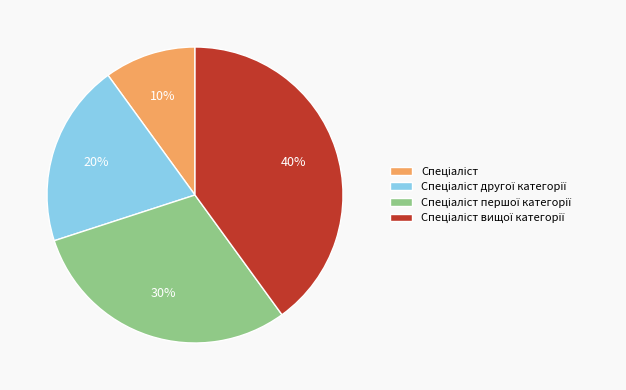

To the nearest percent, what is the difference between the largest and smallest slice percentages?

30%